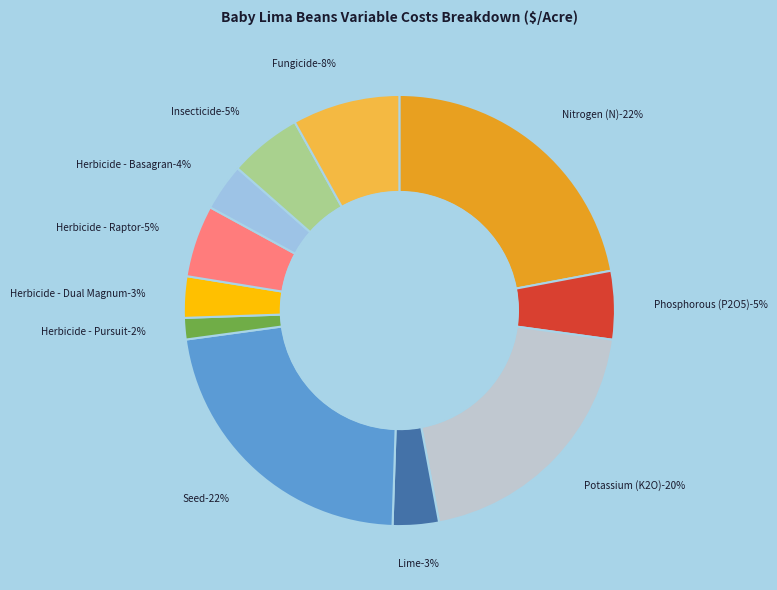

Is there any slice that represents more than half of the pie?

No